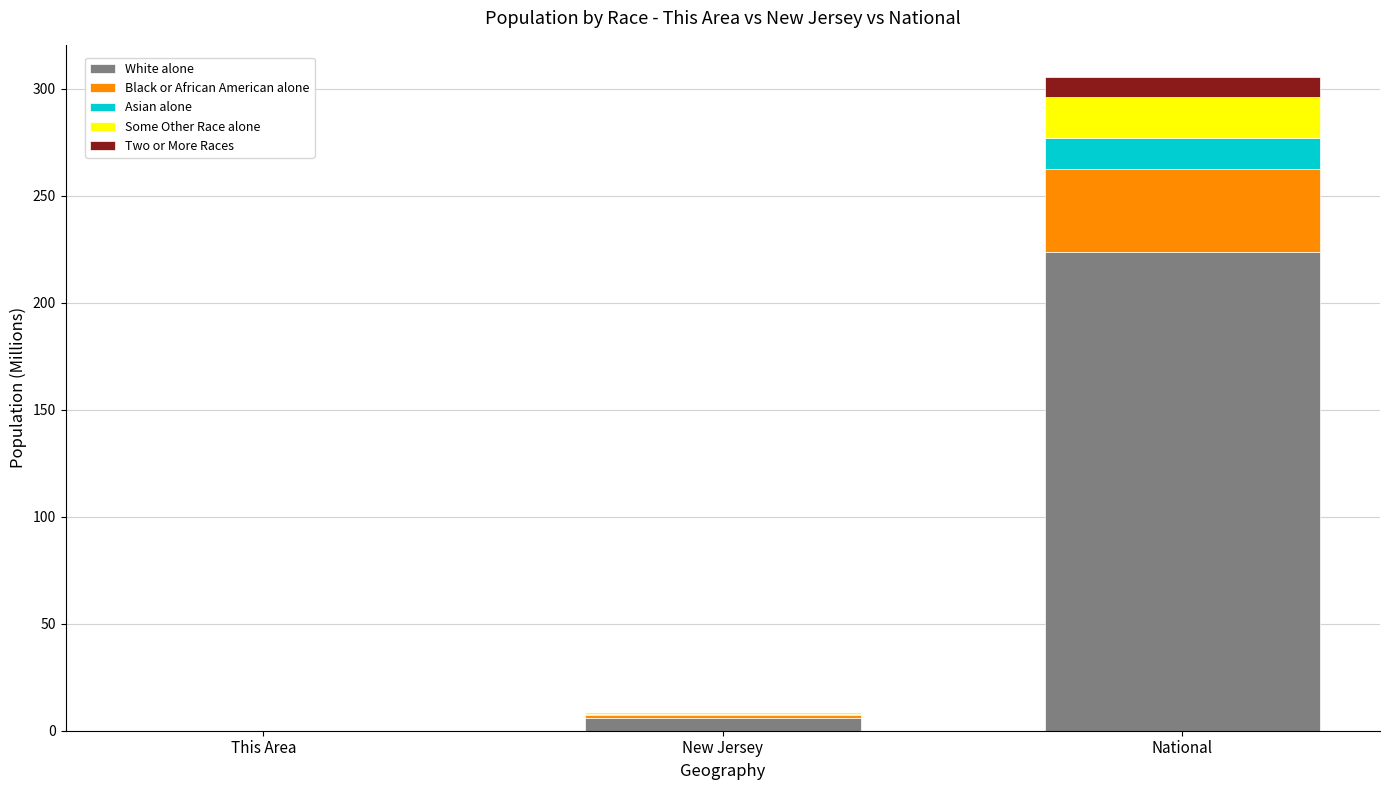

What is the maximum value for White alone?

223.6